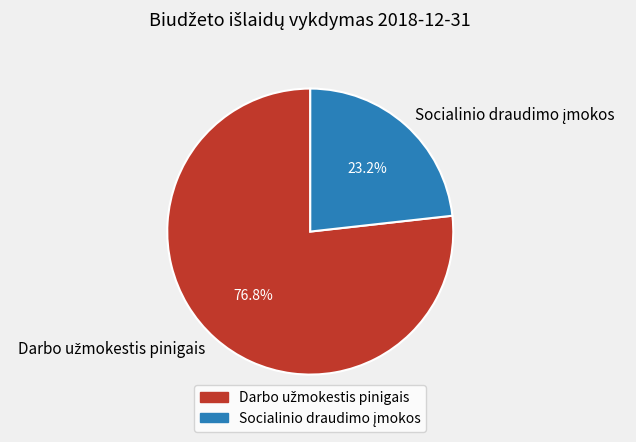

Does any single category account for the majority?

Yes